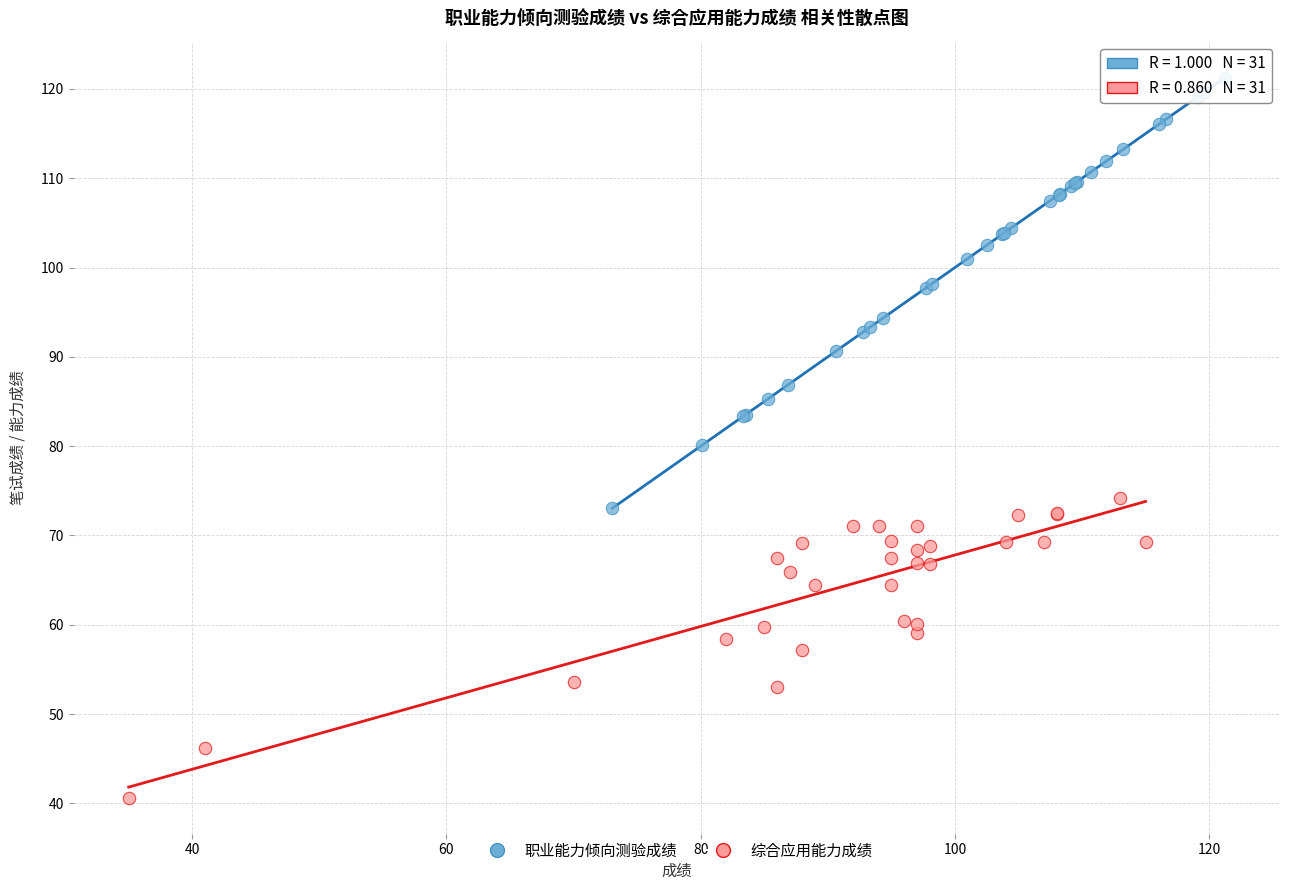

Which series has the widest spread of Y values?

职业能力倾向测验成绩